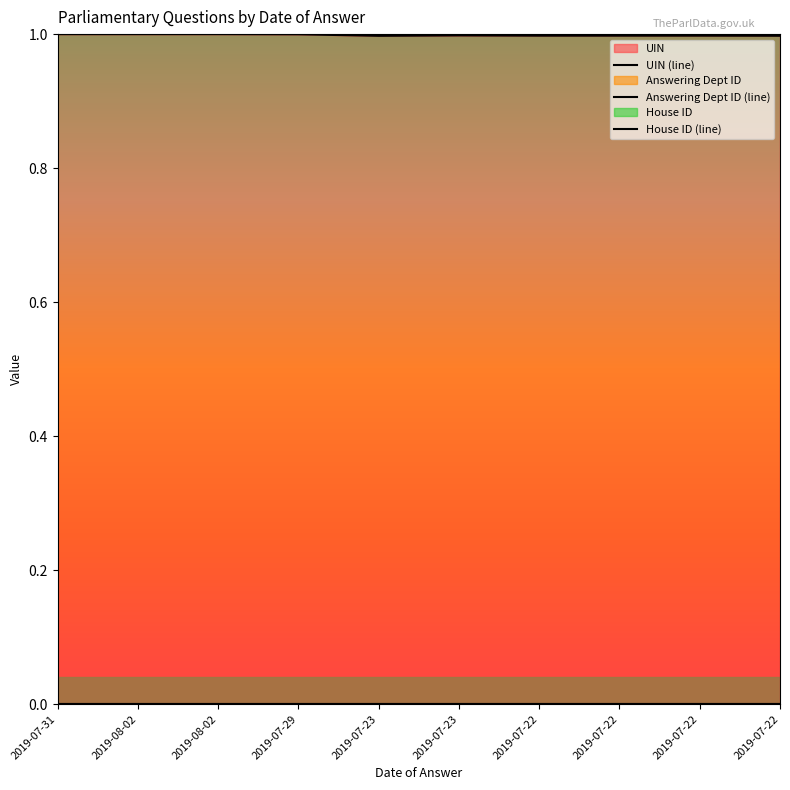

What is the spread (max minus min) of values at 2019-07-22?

1.0